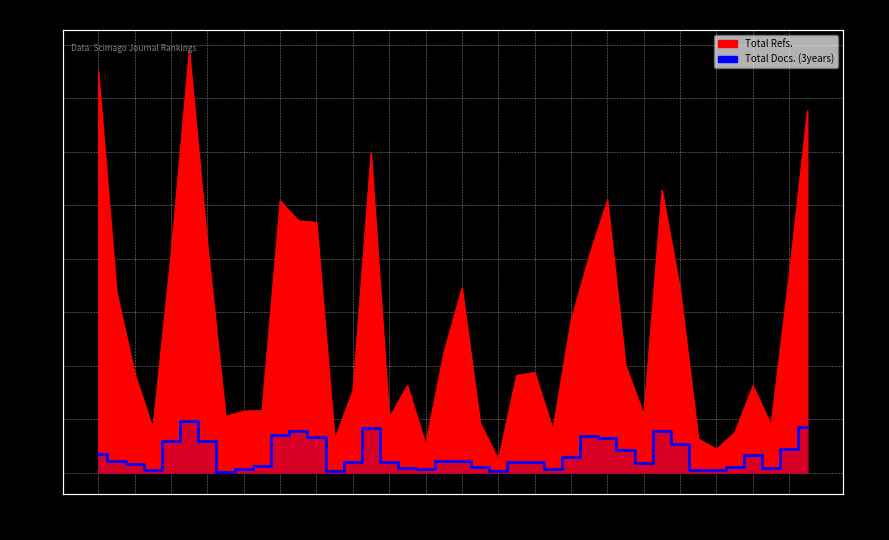

Reading left to right, list all the values displayed in this chart.

Total Refs.: 18771	8476	4639	2072	10243	19712	10665	2639	2882	2908	12716	11783	11706	1561	3848	14949	2575	4082	1322	5602	8633	2320	610	4553	4686	2021	7122	10141	12748	5011	2717	13212	8561	1585	1105	1875	4067	2239	9289	16924
Total Docs. (3years): 881	567	426	137	1465	2412	1479	35	175	321	1760	1961	1648	97	493	2073	493	211	157	522	540	243	86	483	503	181	734	1732	1609	1038	472	1924	1340	145	122	259	830	212	1123	2113